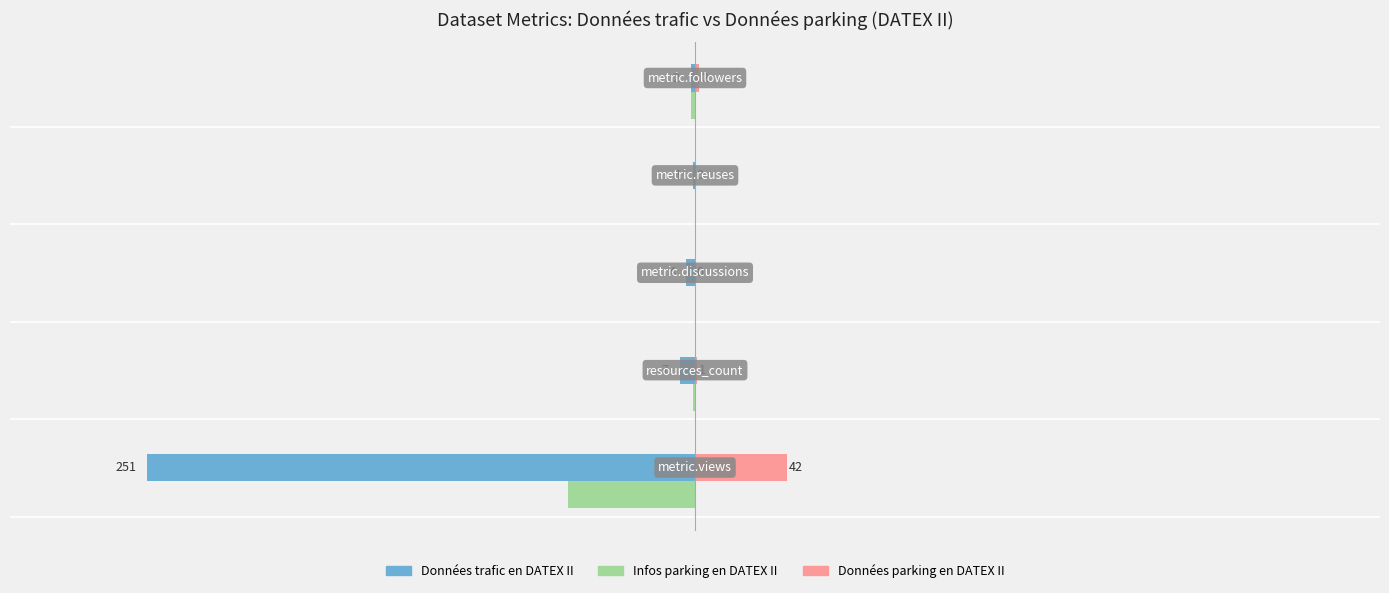

Which series has the largest total across all categories?

Données parking en DATEX II